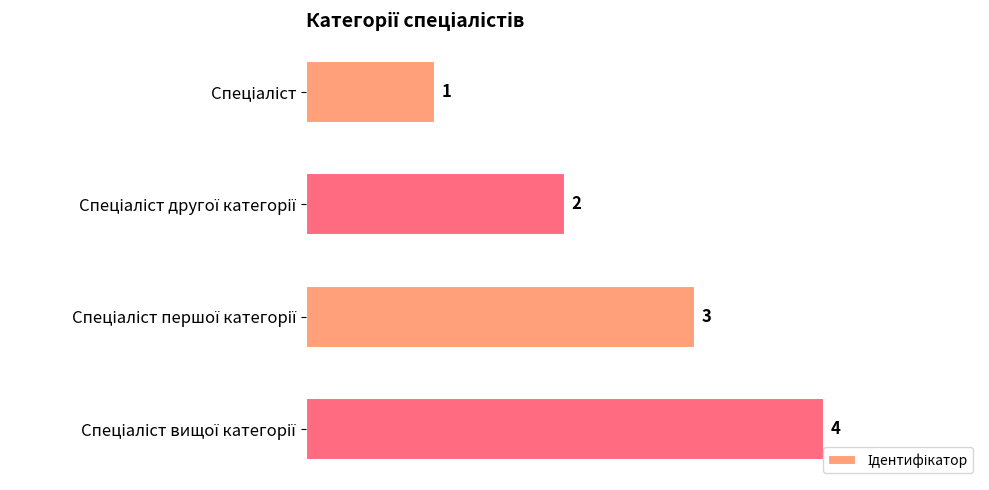

What is the sum of all values?

10